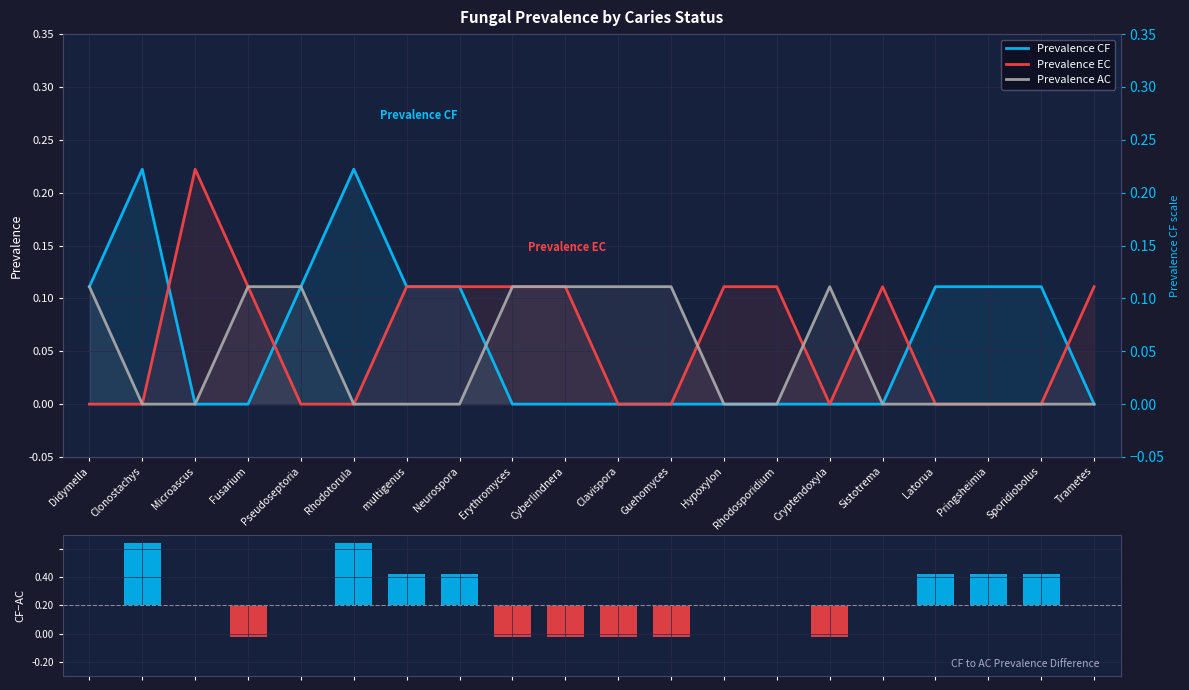

Reading left to right, transcribe all the data shown in this chart.

Prevalence CF: 0.1	0.2	0.0	0.0	0.1	0.2	0.1	0.1	0.0	0.0	0.0	0.0	0.0	0.0	0.0	0.0	0.1	0.1	0.1	0.0
Prevalence EC: 0.0	0.0	0.2	0.1	0.0	0.0	0.1	0.1	0.1	0.1	0.0	0.0	0.1	0.1	0.0	0.1	0.0	0.0	0.0	0.1
Prevalence AC: 0.1	0.0	0.0	0.1	0.1	0.0	0.0	0.0	0.1	0.1	0.1	0.1	0.0	0.0	0.1	0.0	0.0	0.0	0.0	0.0
CF minus AC prevalence: 0.0	0.2	0.0	-0.1	0.0	0.2	0.1	0.1	-0.1	-0.1	-0.1	-0.1	0.0	0.0	-0.1	0.0	0.1	0.1	0.1	0.0